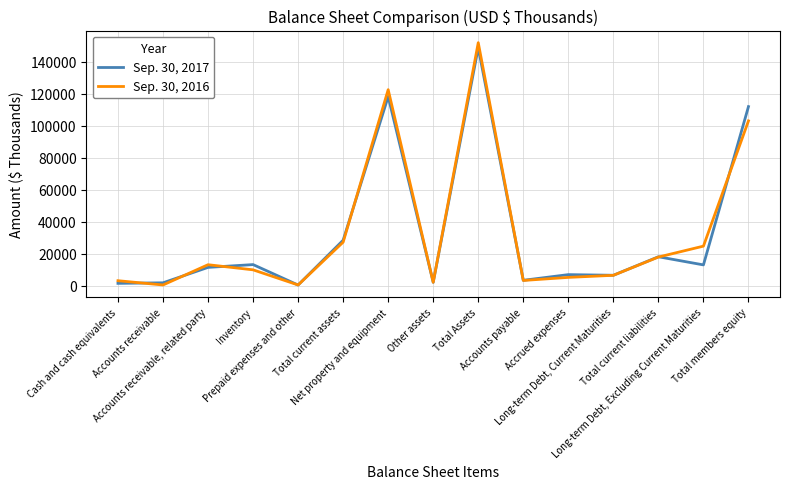

List the labels in order of Sep. 30, 2017 value, largest first.

Total Assets, Net property and equipment, Total members equity, Total current assets, Total current liabilities, Inventory, Long-term Debt, Excluding Current Maturities, Accounts receivable, related party, Accrued expenses, Long-term Debt, Current Maturities, Accounts payable, Other assets, Accounts receivable, Cash and cash equivalents, Prepaid expenses and other